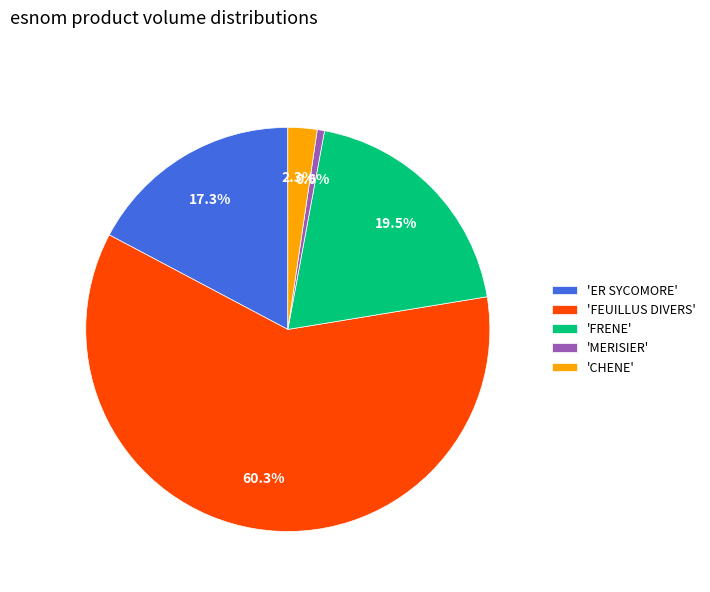

What percentage is NOT represented by 'CHENE'?

97.7%